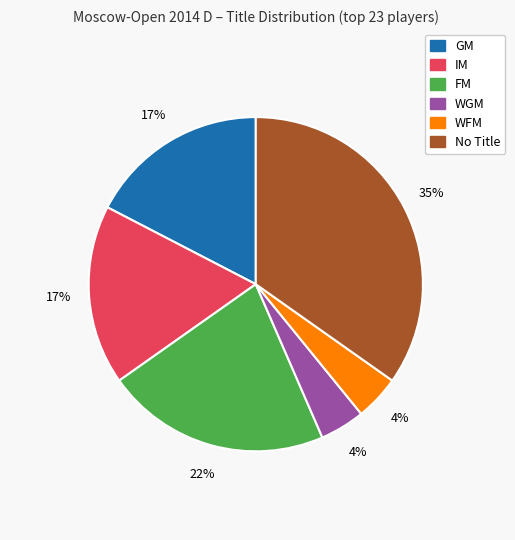

To the nearest percent, what is the average slice percentage?

17%